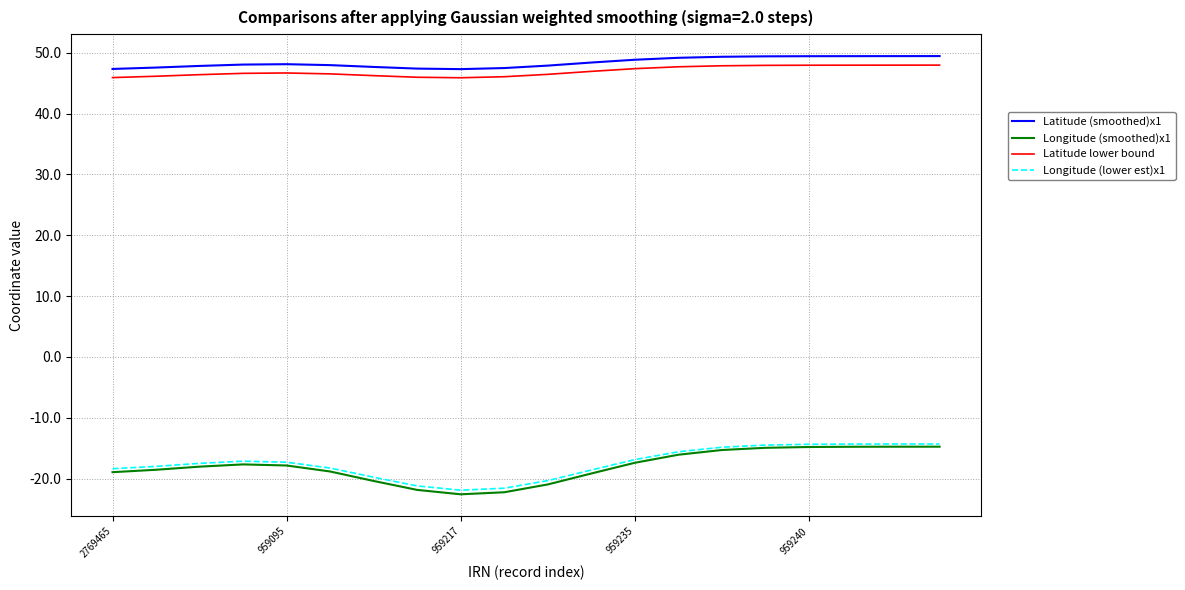

What is the highest value of the Latitude lower bound series?

48.0